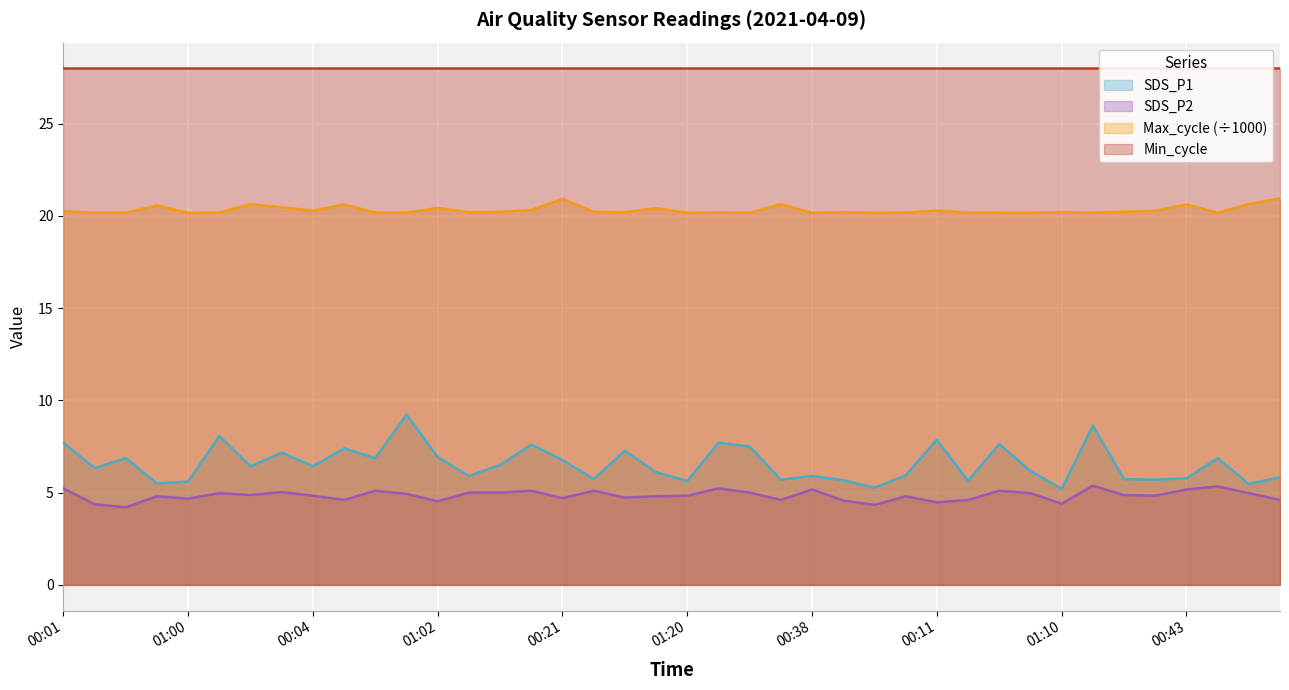

Which series has the widest spread of values?

SDS_P1